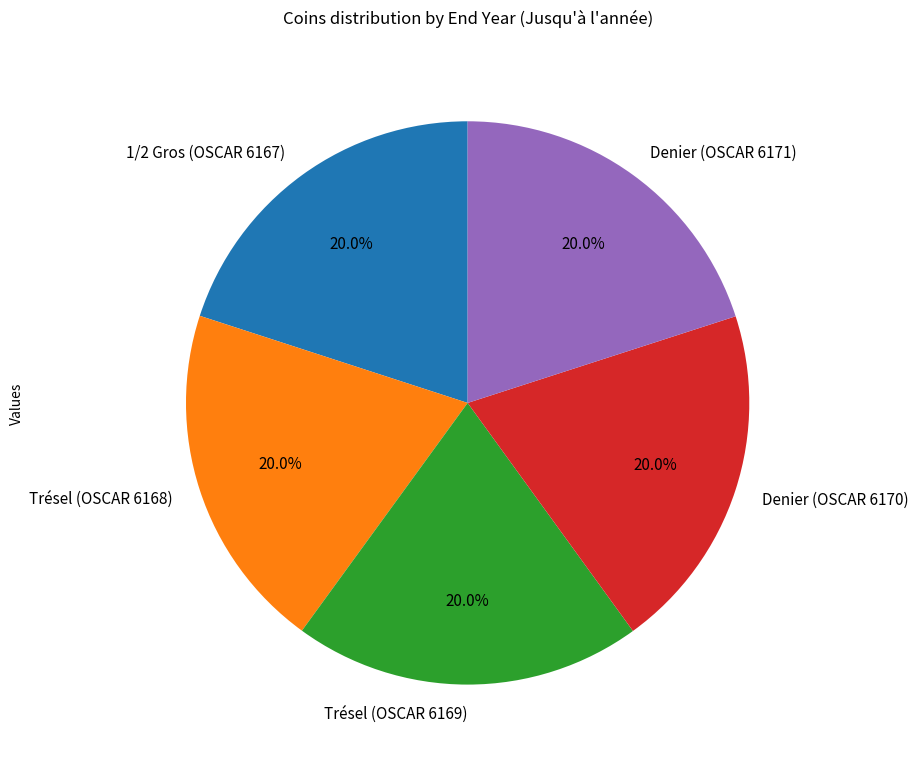

Approximately how many times larger is the value at Trésel (OSCAR 6168) compared to Denier (OSCAR 6171)?

1.0